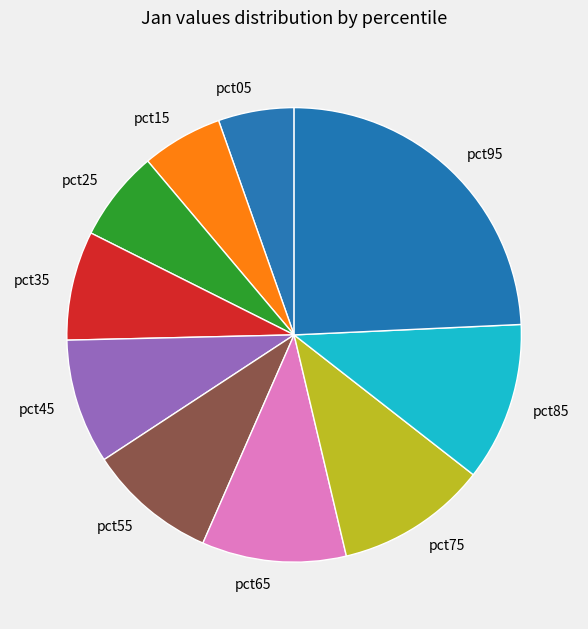

What is the largest slice in the pie chart?

pct95